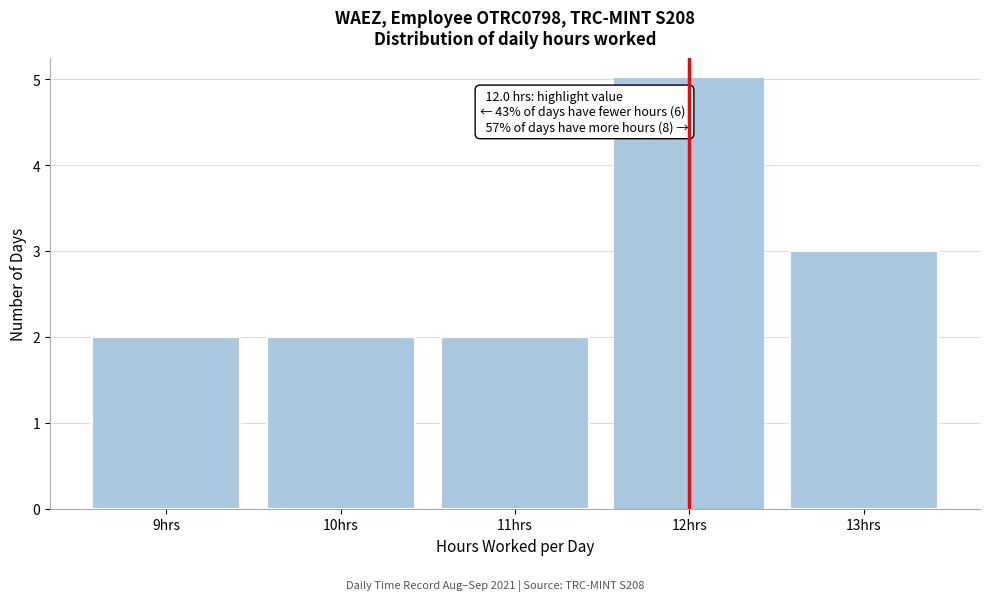

Which range on the x-axis has the tallest bar?

11.5 to 12.5